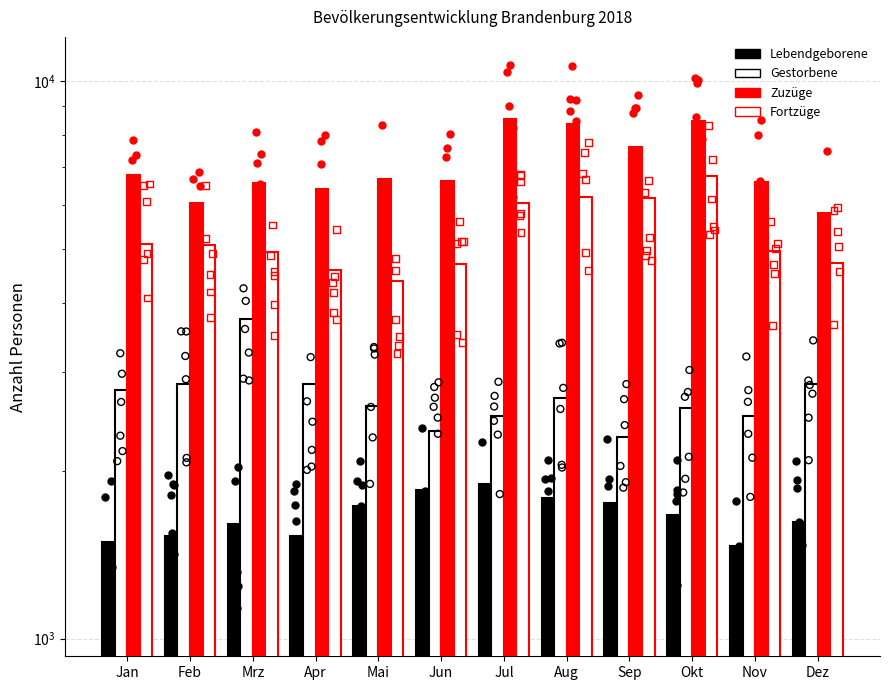

Which series has the largest Y range (max minus min)?

Zuzuege